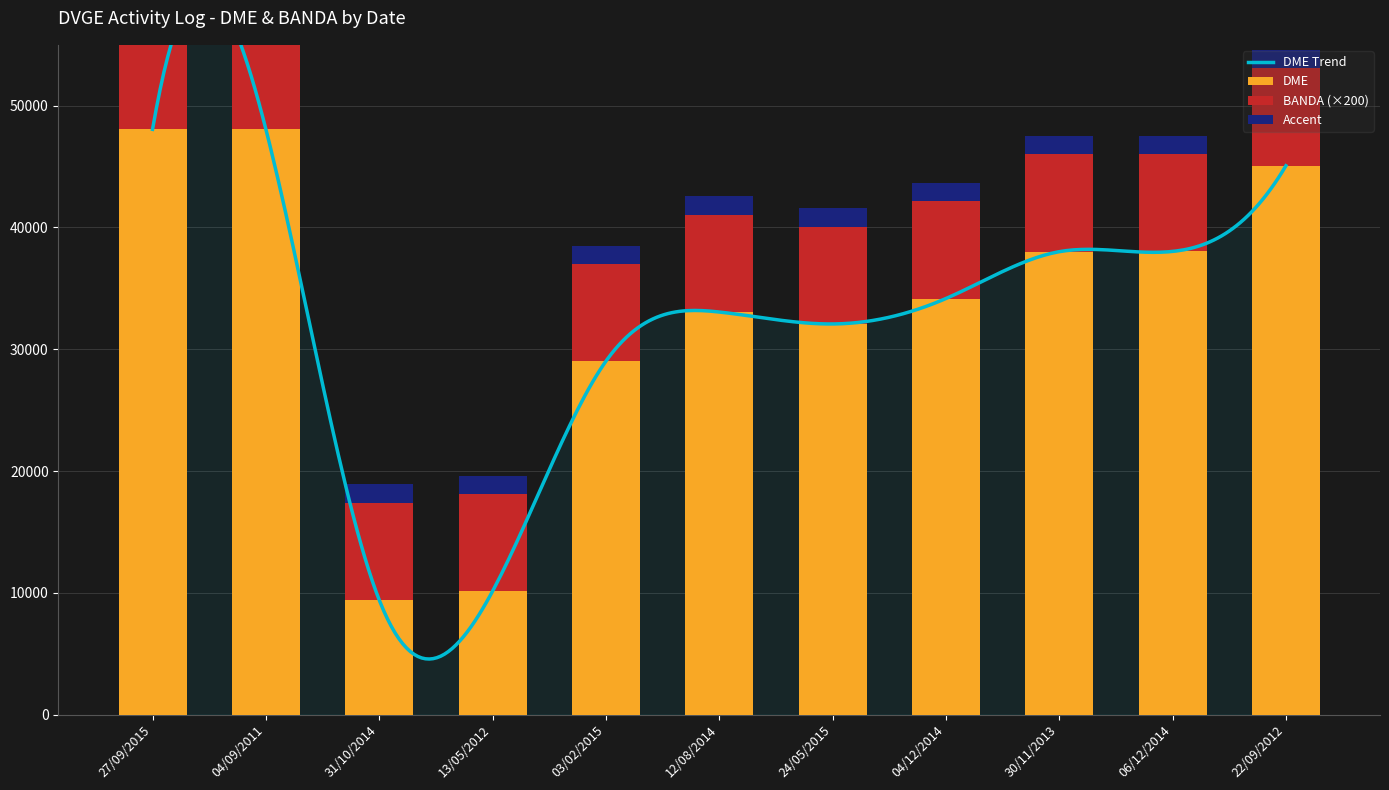

What position from the right is 31/10/2014?

9